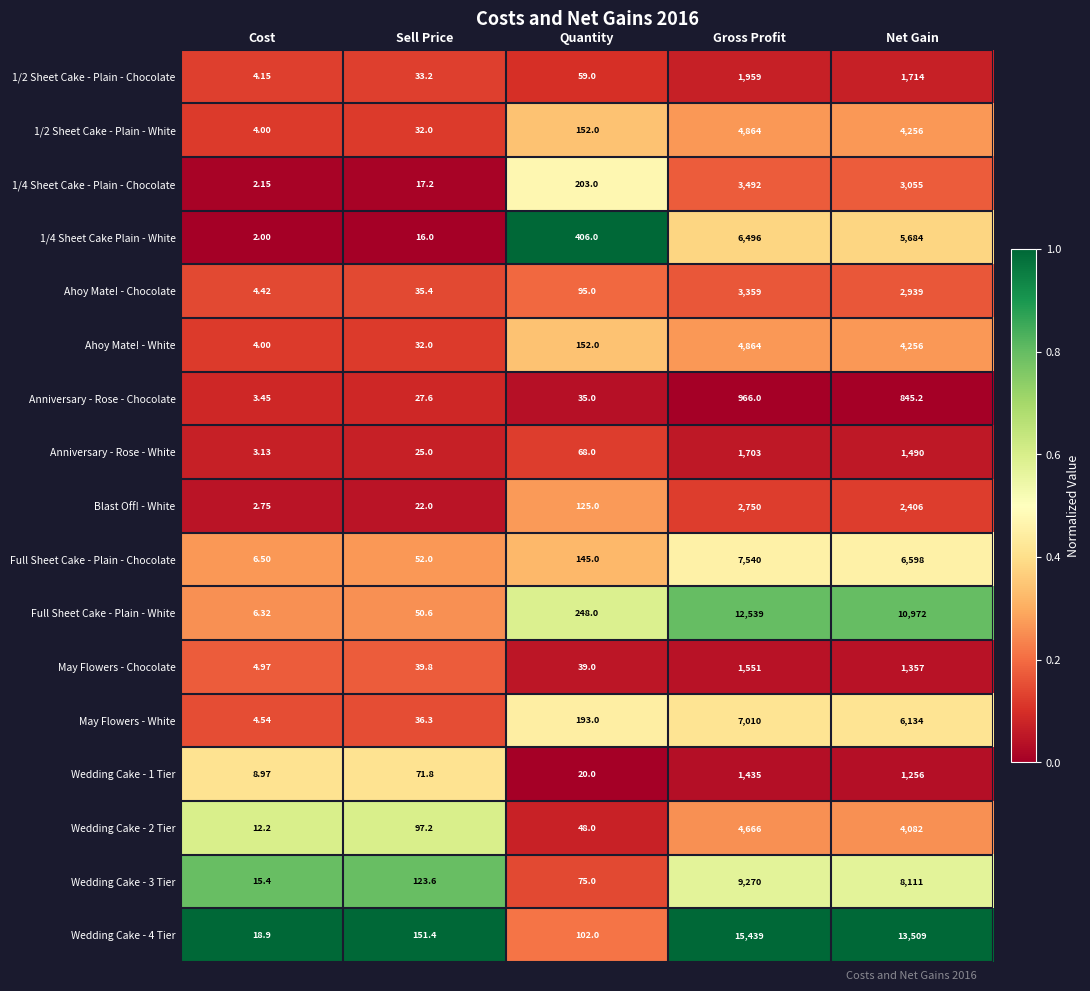

Which label corresponds to the smallest value in the chart?

Cost